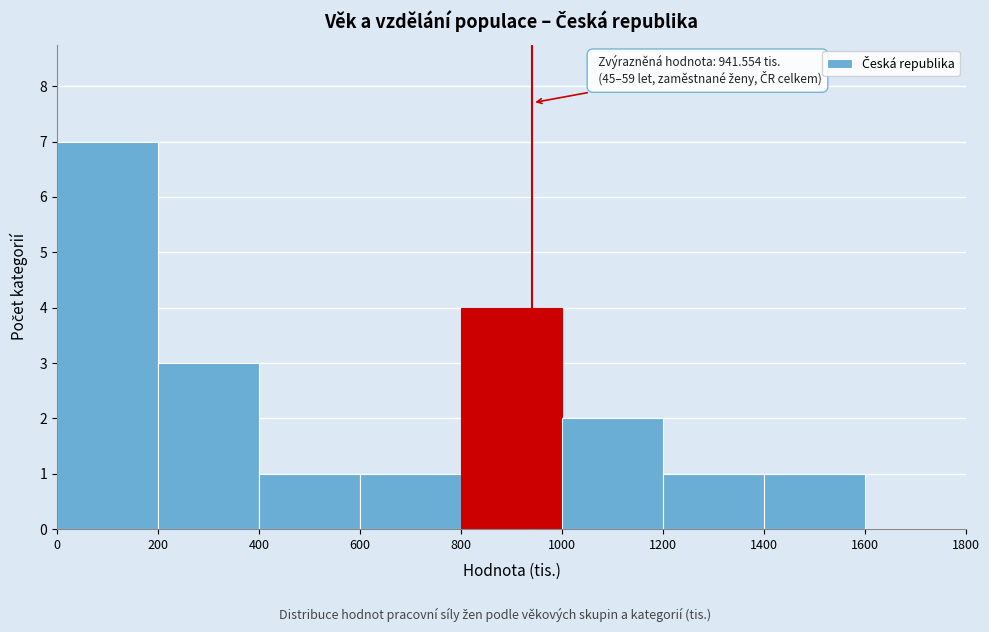

Over which range of the x-axis is the bar tallest?

0 to 200